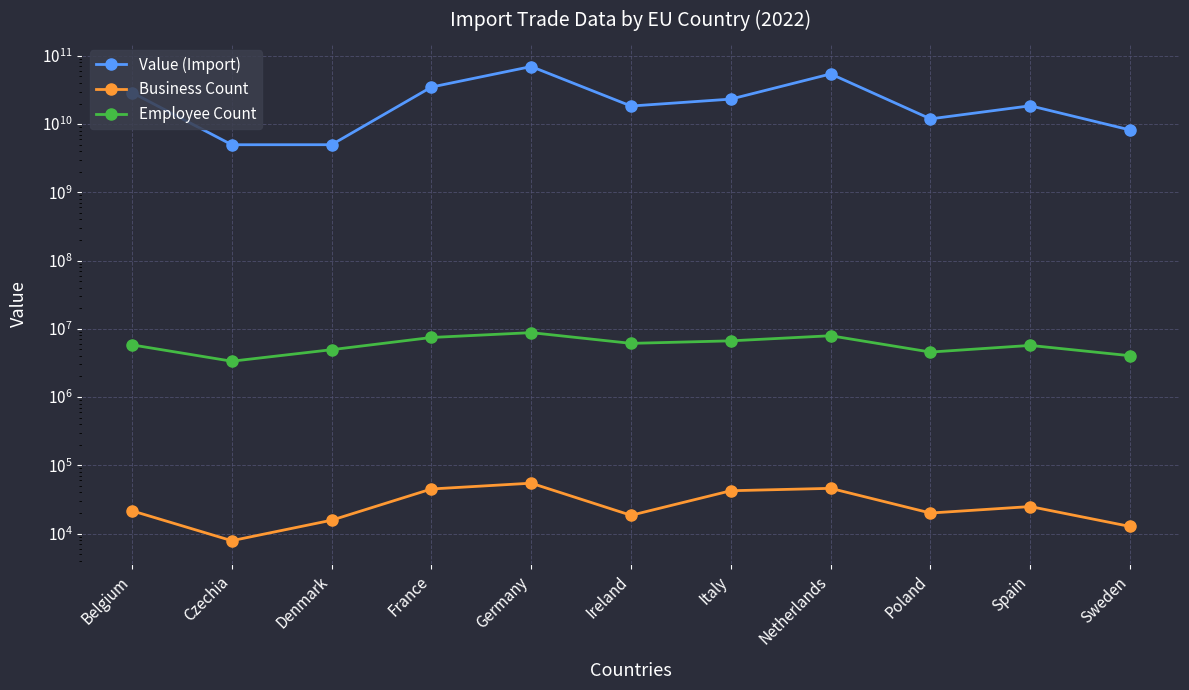

At which category does Employee Count reach its first local peak?

Germany